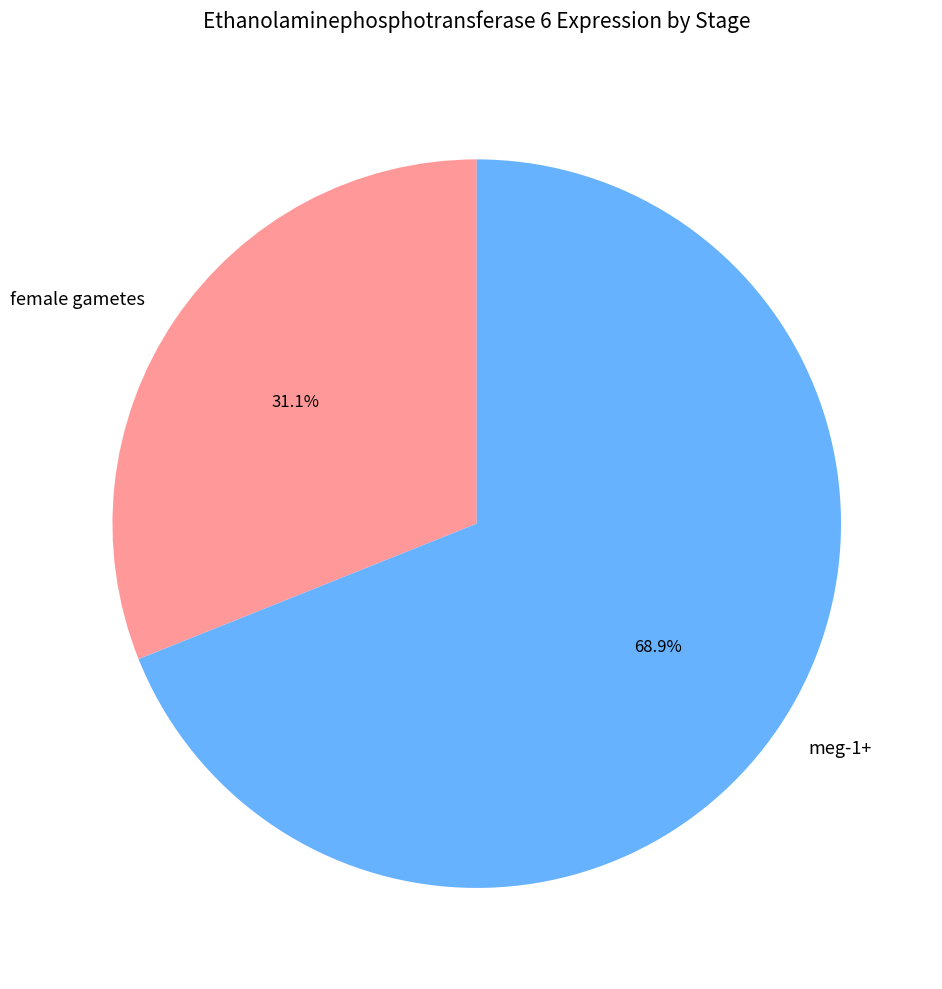

Is the sum of meg-1+ and female gametes greater than half?

Yes